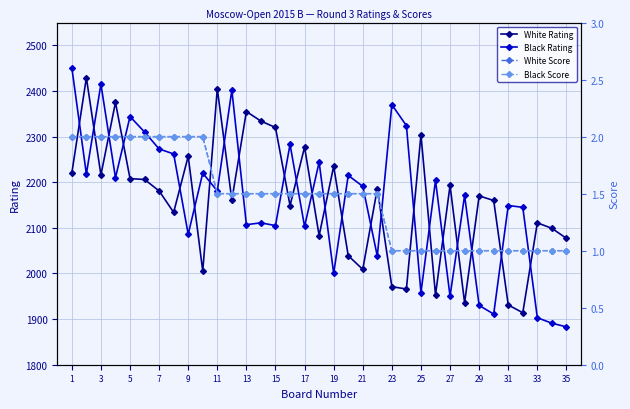

True or false: White Rating and Black Rating intersect in this chart.

True